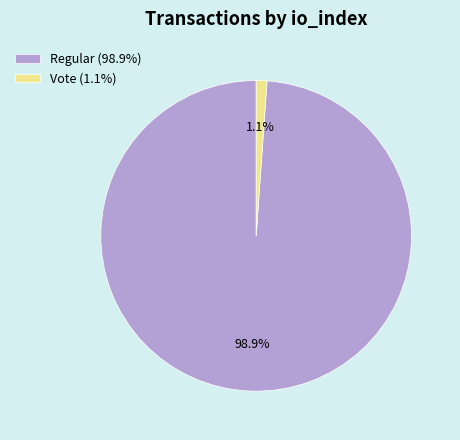

What is the majority slice?

Regular (98.9%)